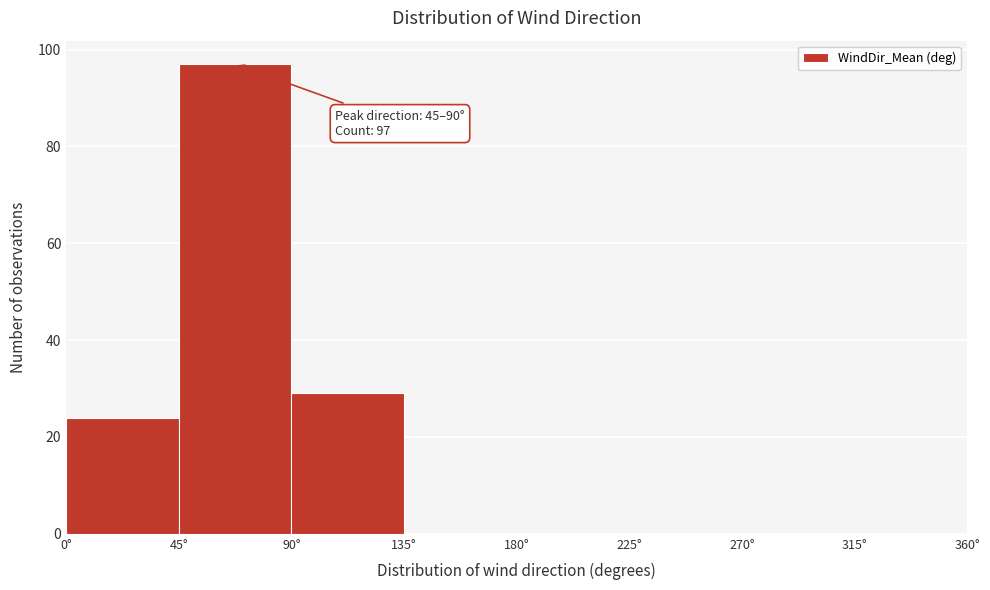

Which range on the x-axis has the tallest bar?

45 to 90